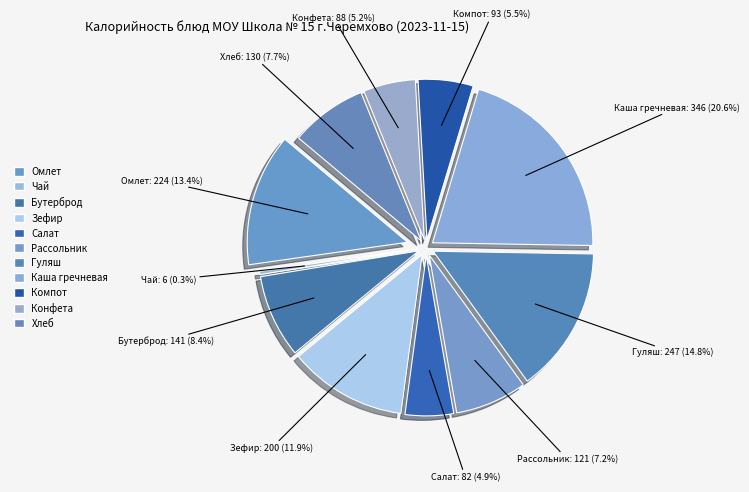

Which category has the smallest portion of the pie?

Чай с сахаром